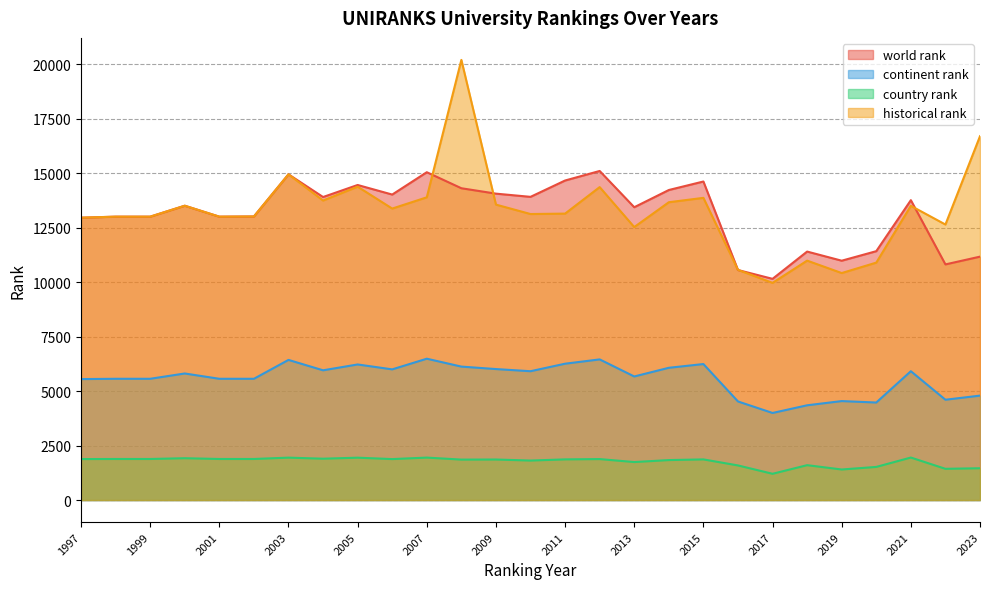

What is the maximum value shown in the chart?

20191.5